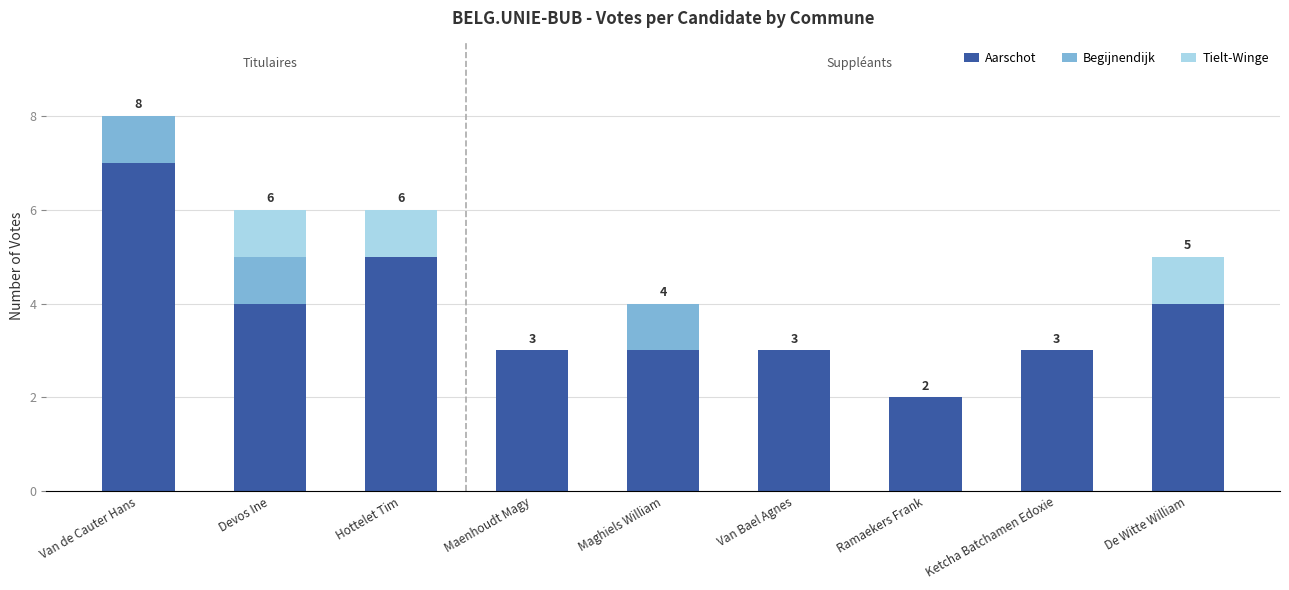

True or false: Aarschot has a value of 4 at De Witte William.

True